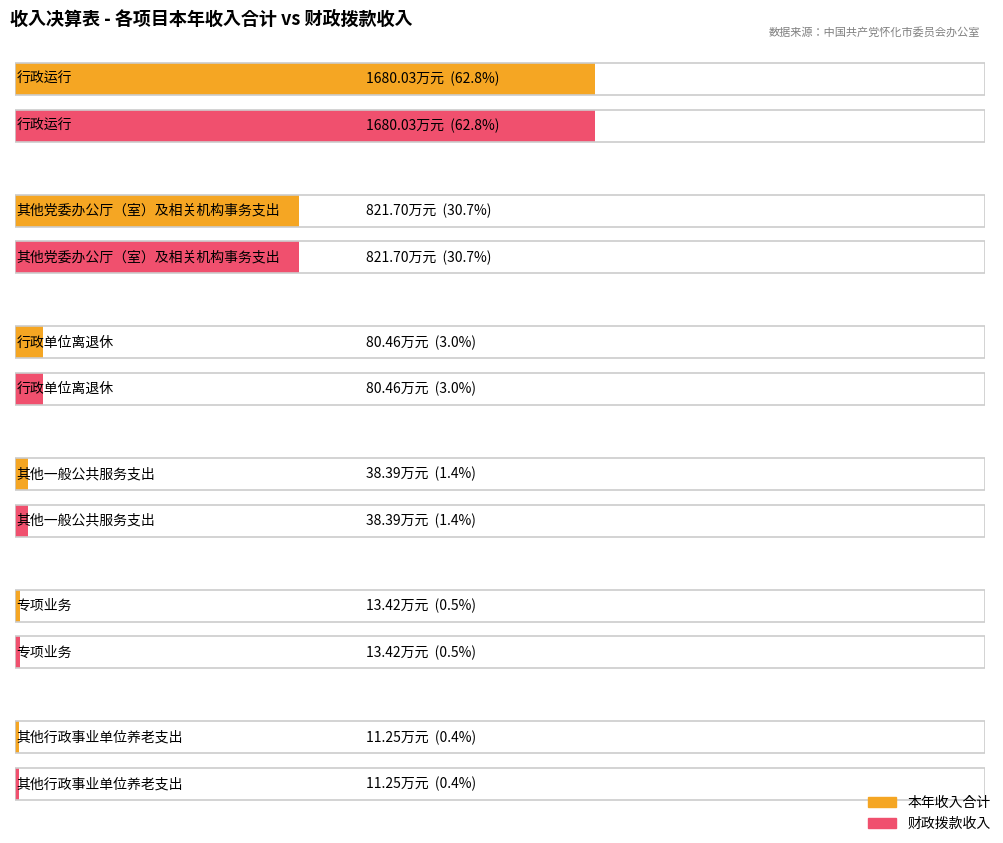

What is the difference between the 本年收入合计 values at 其他一般公共服务支出 and 行政单位离退休?

42.1